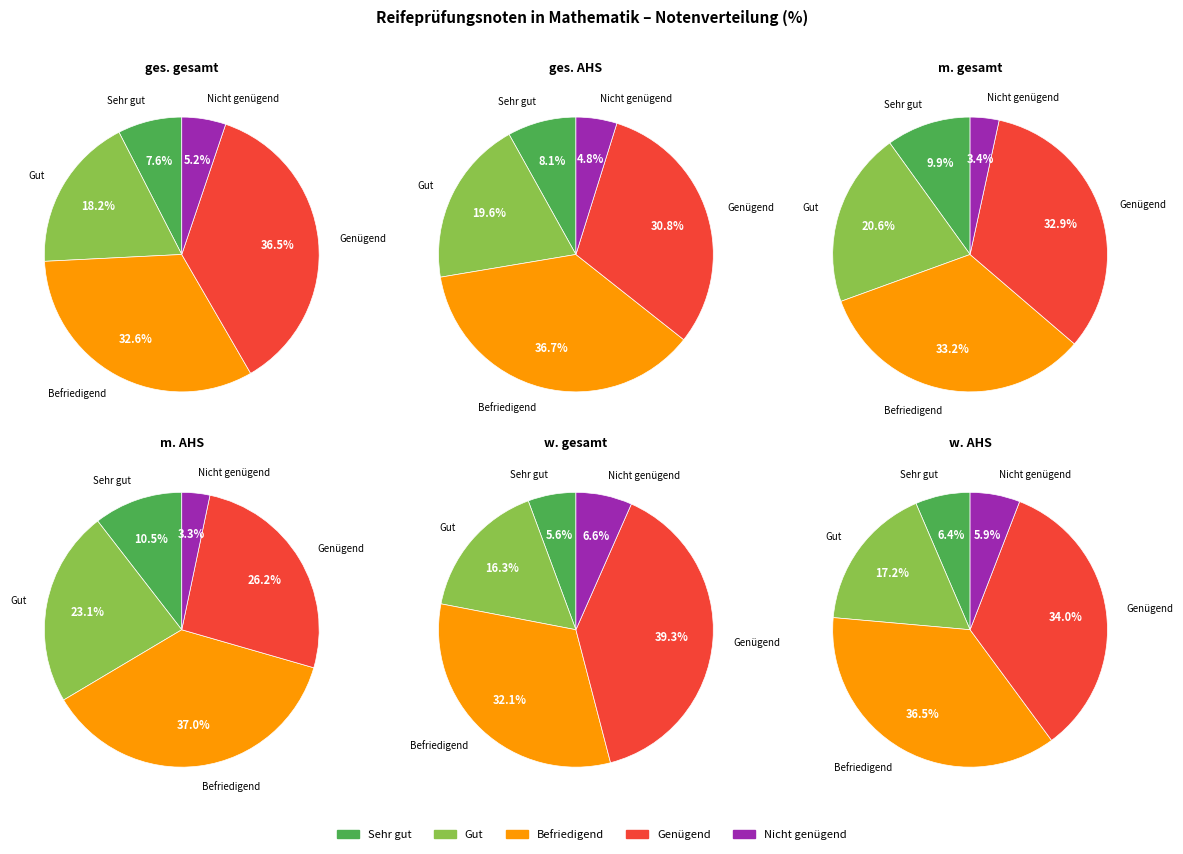

Is it true that männlich AHS is 23% of the pie?

False